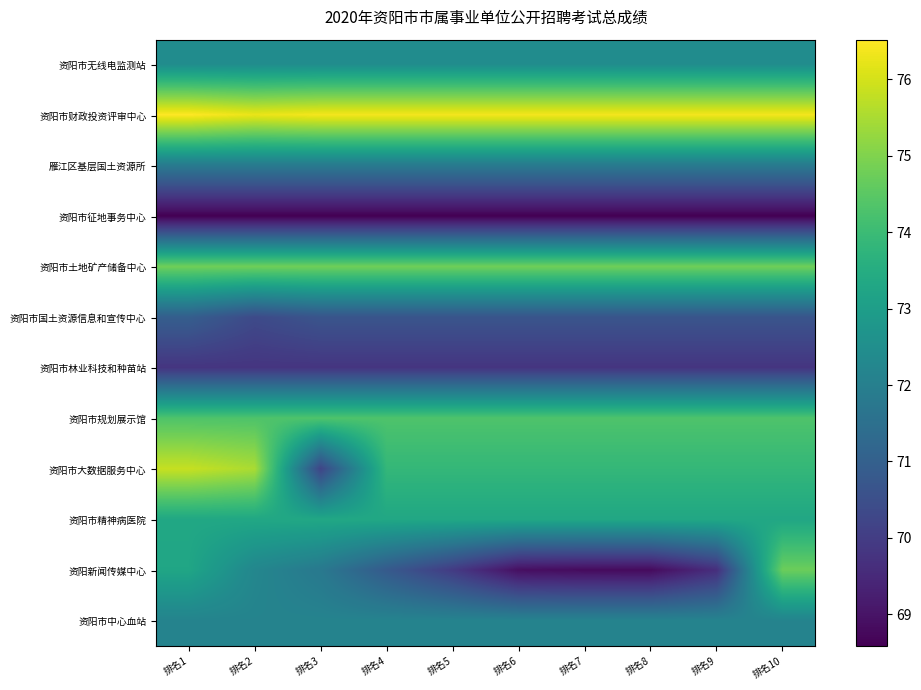

Which series changed the most between 排名2 and 排名7?

资阳新闻传媒中心